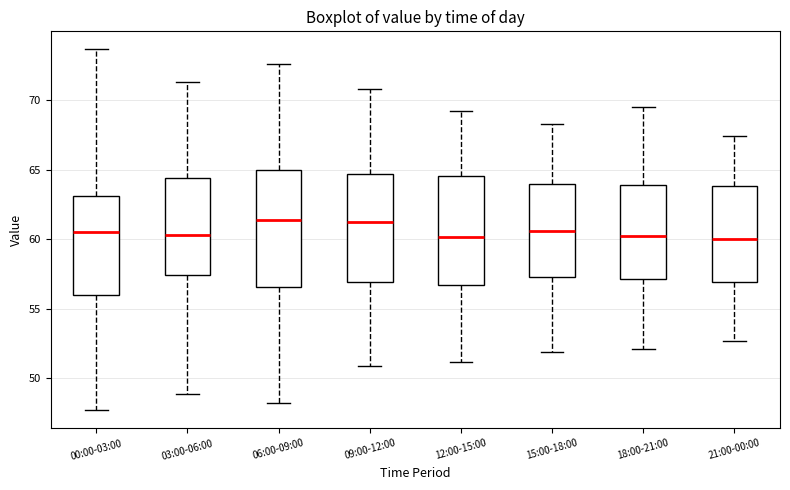

Which box is the tallest, from its lower edge to its upper edge?

06:00-09:00